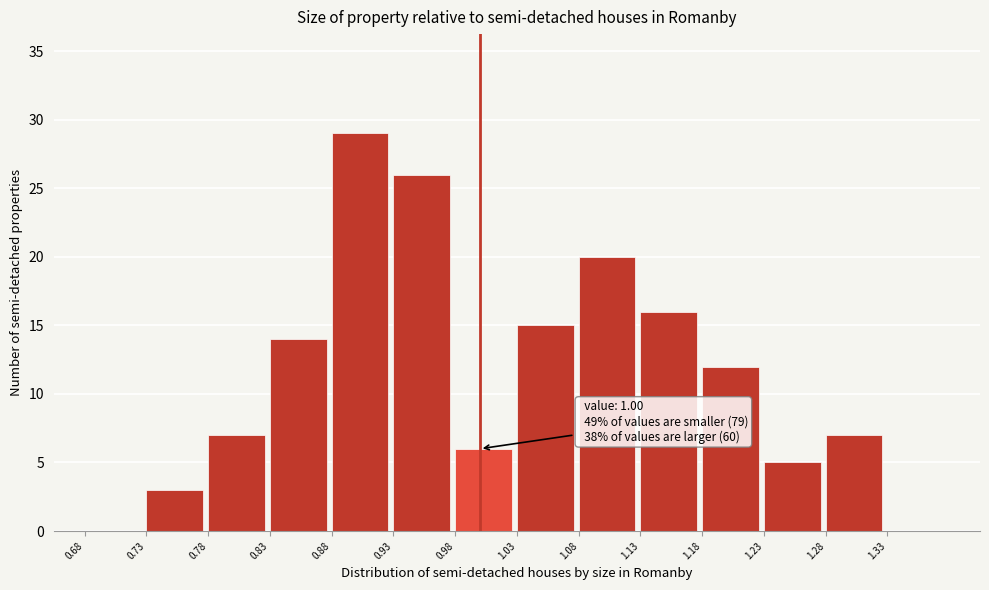

Which range on the x-axis has the tallest bar?

0.88 to 0.93